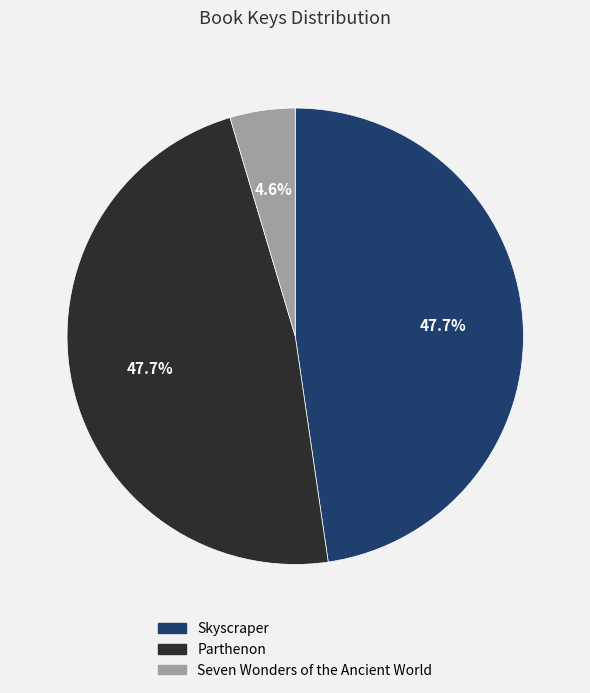

To the nearest percent, what percentage of the pie is Parthenon?

48%